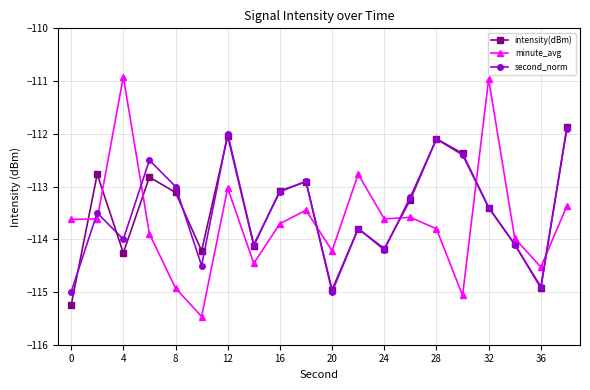

Which series ends up on top after the final intersection of second_norm and minute_avg?

second_norm